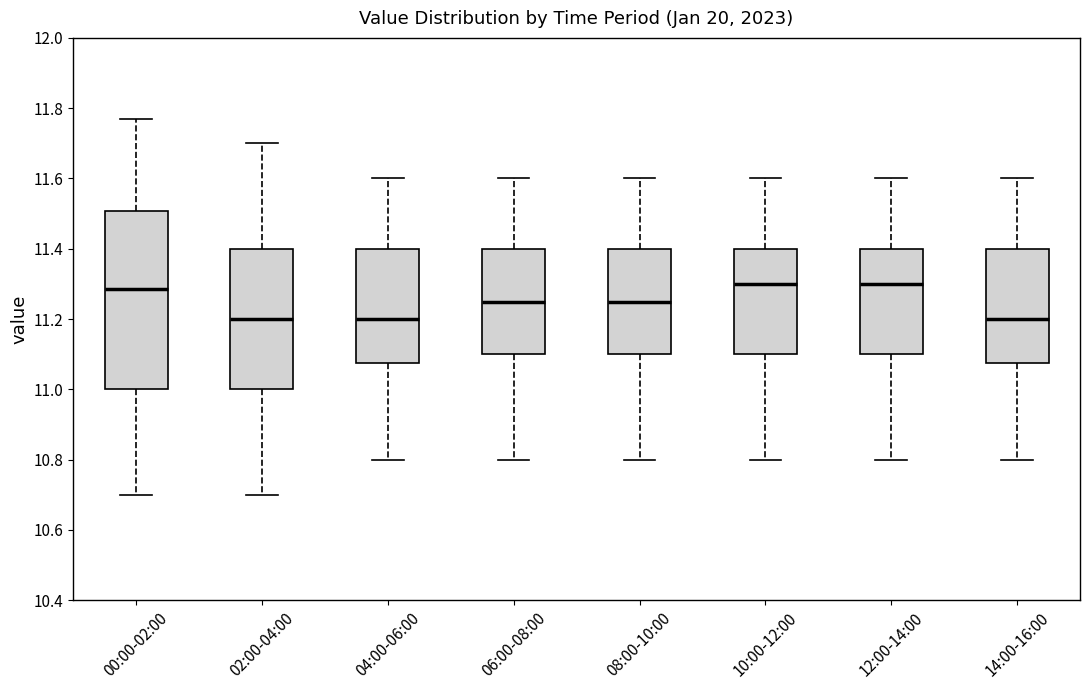

Which box is the tallest, from its lower edge to its upper edge?

00:00-02:00